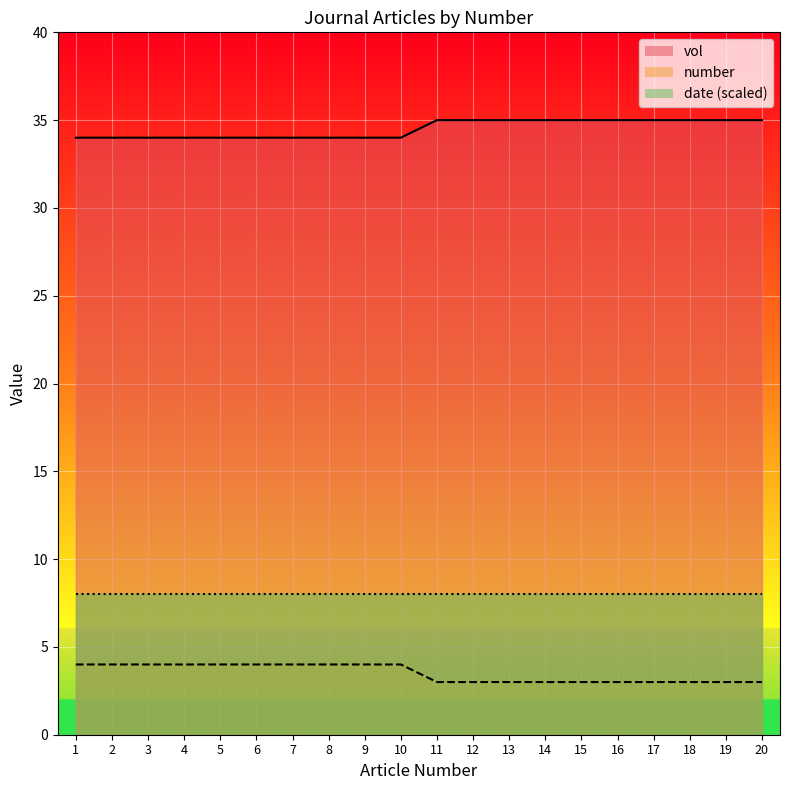

What is the maximum value for number?

4